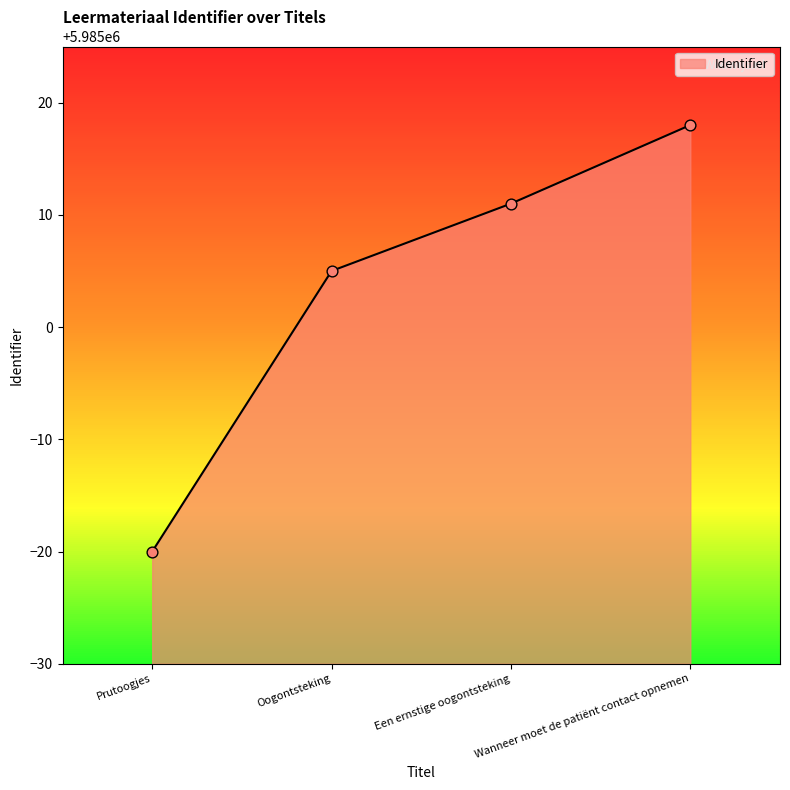

Which has a higher value, Oogontsteking or Prutoogjes?

Oogontsteking